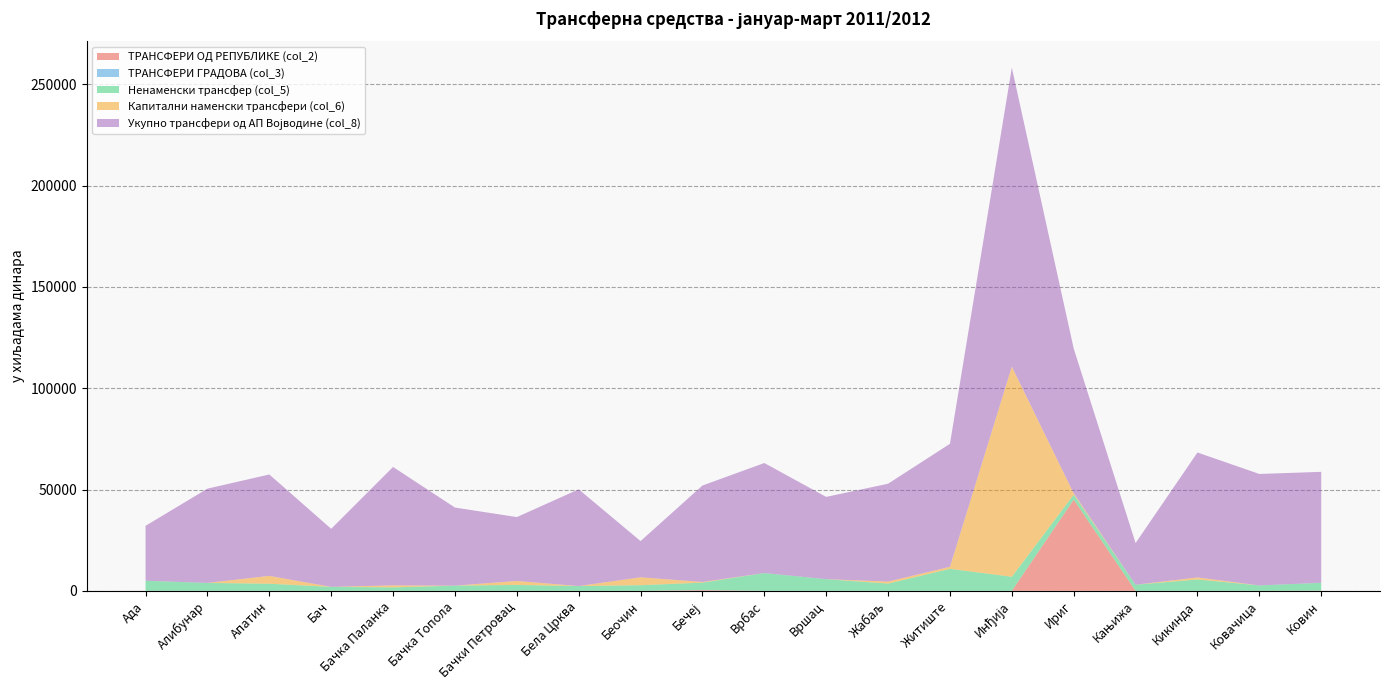

Which category has the highest value in the ТРАНСФЕРИ ОД РЕПУБЛИКЕ (col_2) series?

Ириг